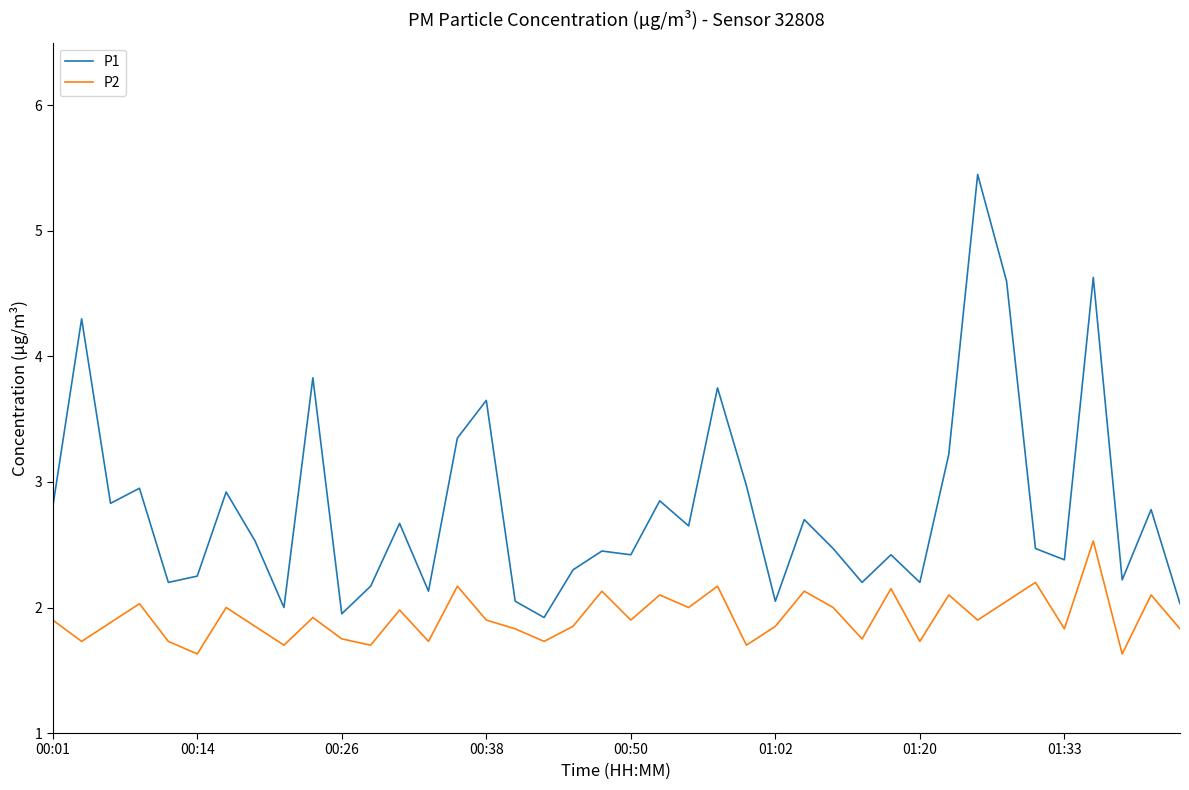

What is the difference between the maximum and second lowest values in the P1 series?

3.5